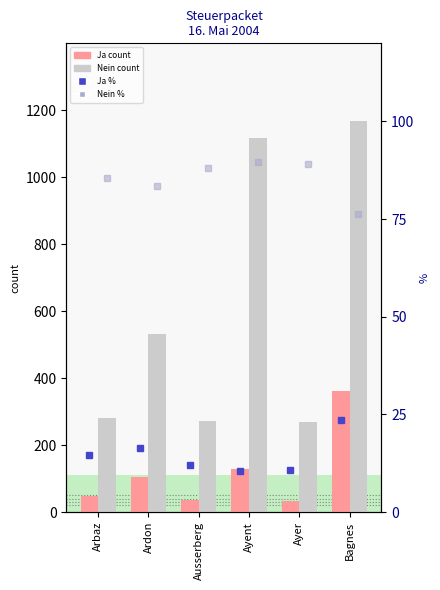

Which has a higher value, Ardon or Ayent?

Ayent